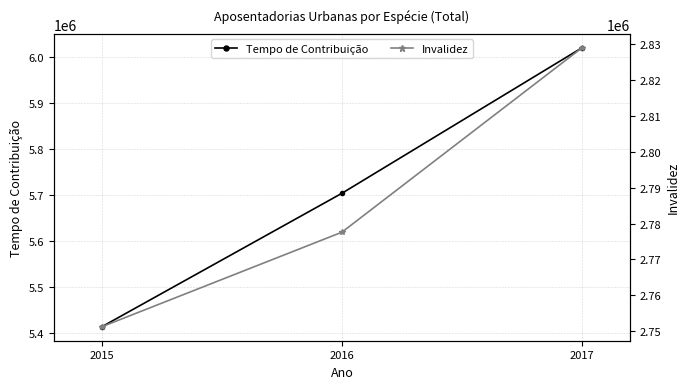

What is the approximate value of Invalidez at 2017?

2829007